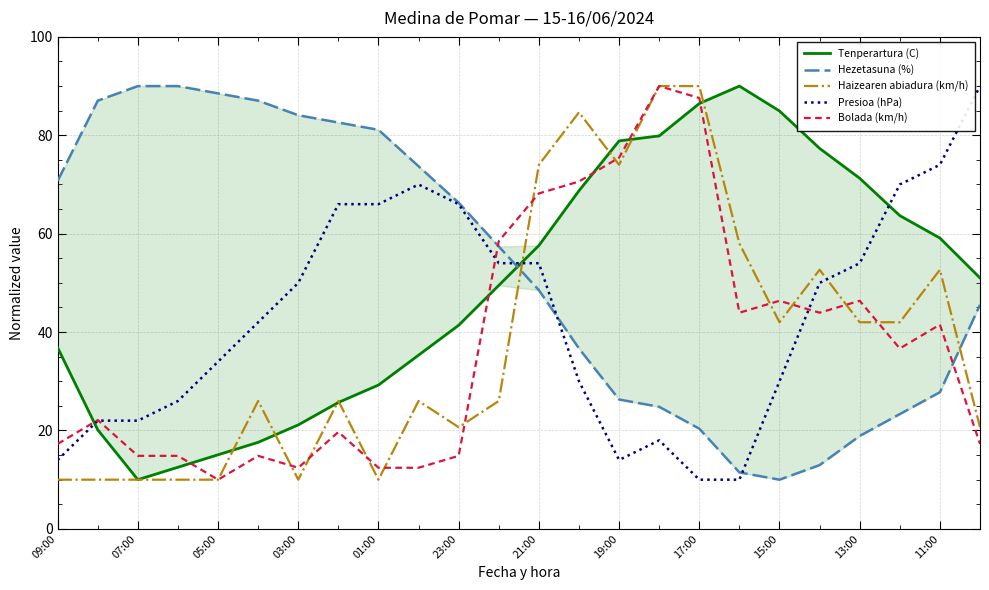

The value of Haizearen abiadura (km/h) at 15:00 is 63.7. True or false?

False